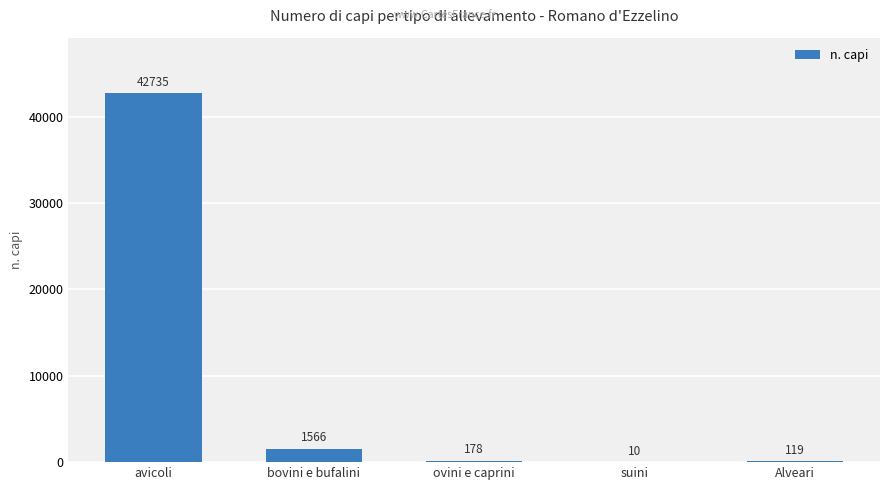

What is the sum of the values at suini and Alveari?

129